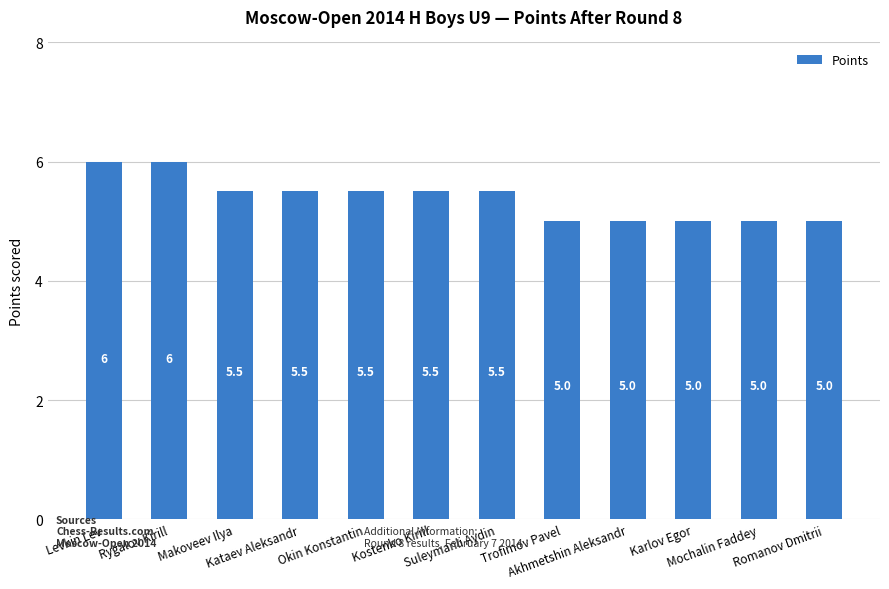

Reading right to left, transcribe all the data shown in this chart.

Romanov Dmitrii=5.0	Mochalin Faddey=5.0	Karlov Egor=5.0	Akhmetshin Aleksandr=5.0	Trofimov Pavel=5.0	Suleymanli Aydin=5.5	Kostenko Kirill=5.5	Okin Konstantin=5.5	Kataev Aleksandr=5.5	Makoveev Ilya=5.5	Rygalov Kirill=6.0	Levkin Lev=6.0